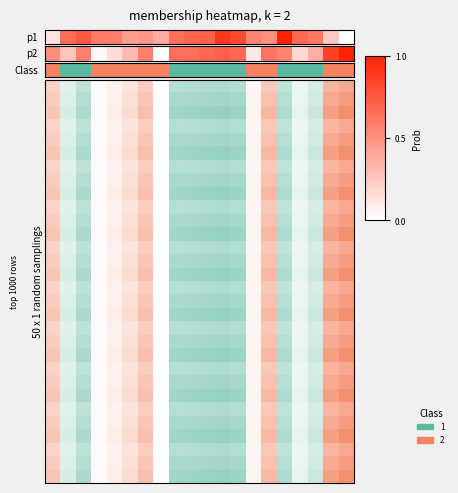

What is the difference between the maximum and minimum values?

1.0